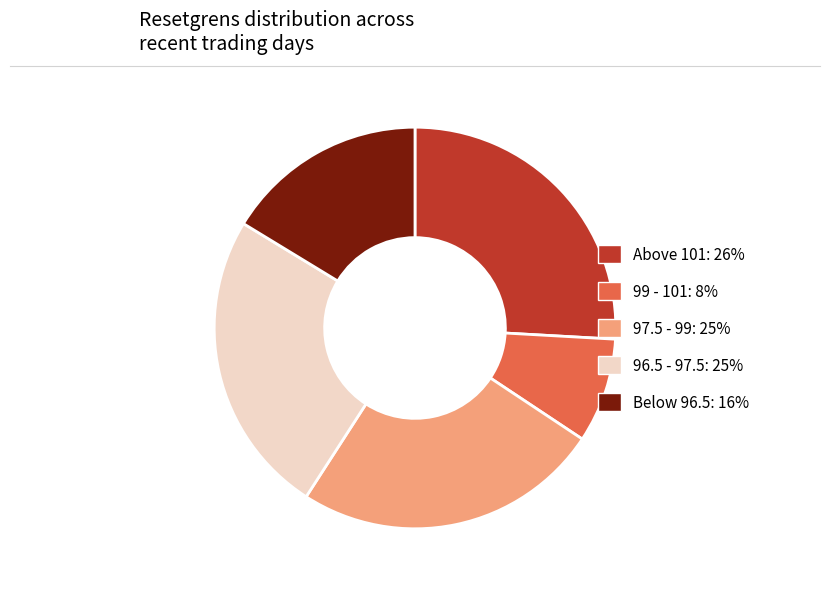

Is there any slice that represents more than half of the pie?

No